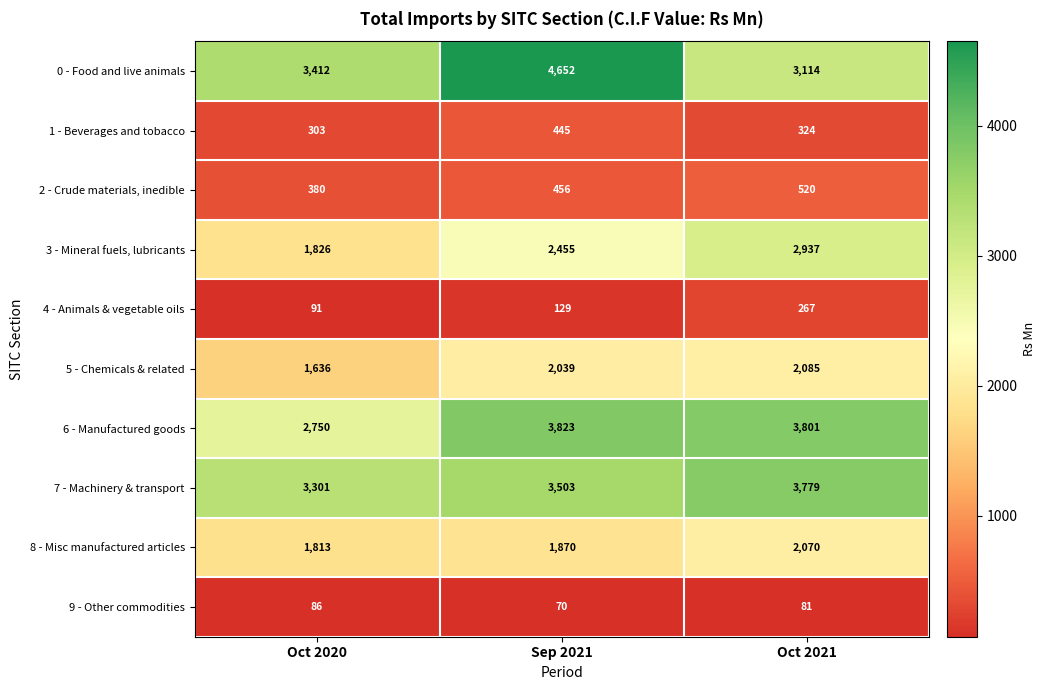

At Sep 2021, list the series in order from largest to smallest.

0 - Food and live animals, 6 - Manufactured goods, 7 - Machinery & transport, 3 - Mineral fuels, lubricants, 5 - Chemicals & related, 8 - Misc manufactured articles, 2 - Crude materials, inedible, 1 - Beverages and tobacco, 4 - Animals & vegetable oils, 9 - Other commodities